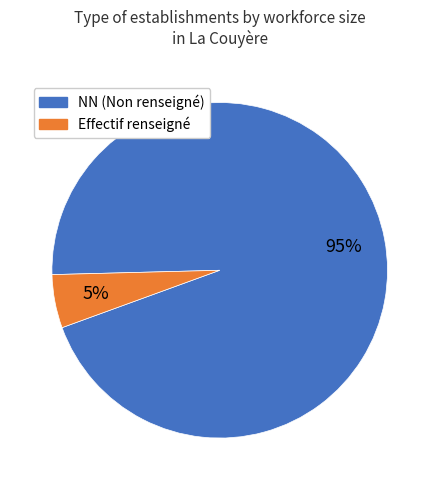

Does any single category account for the majority?

Yes